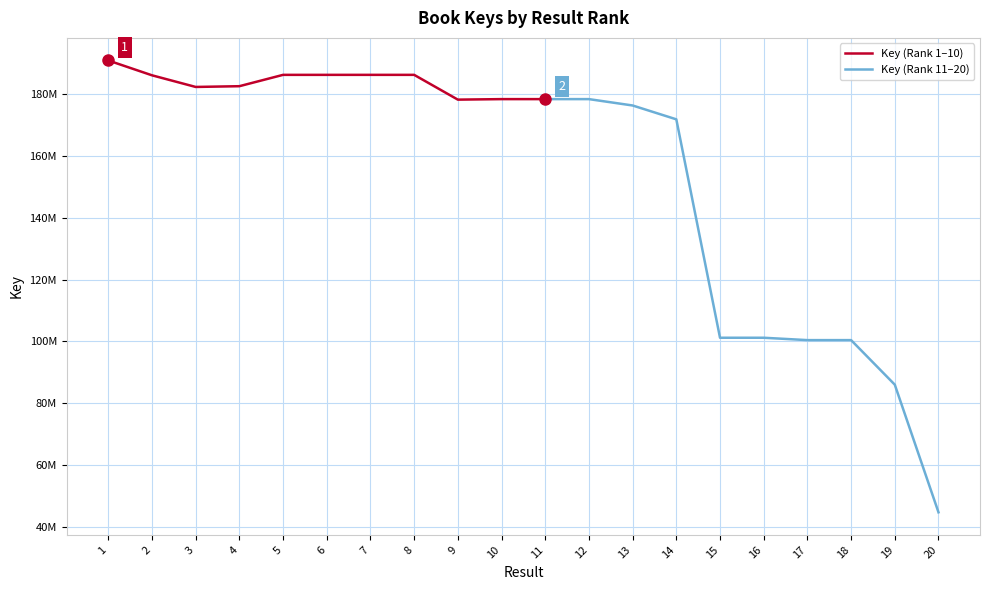

How many values exceed 178436671?

9